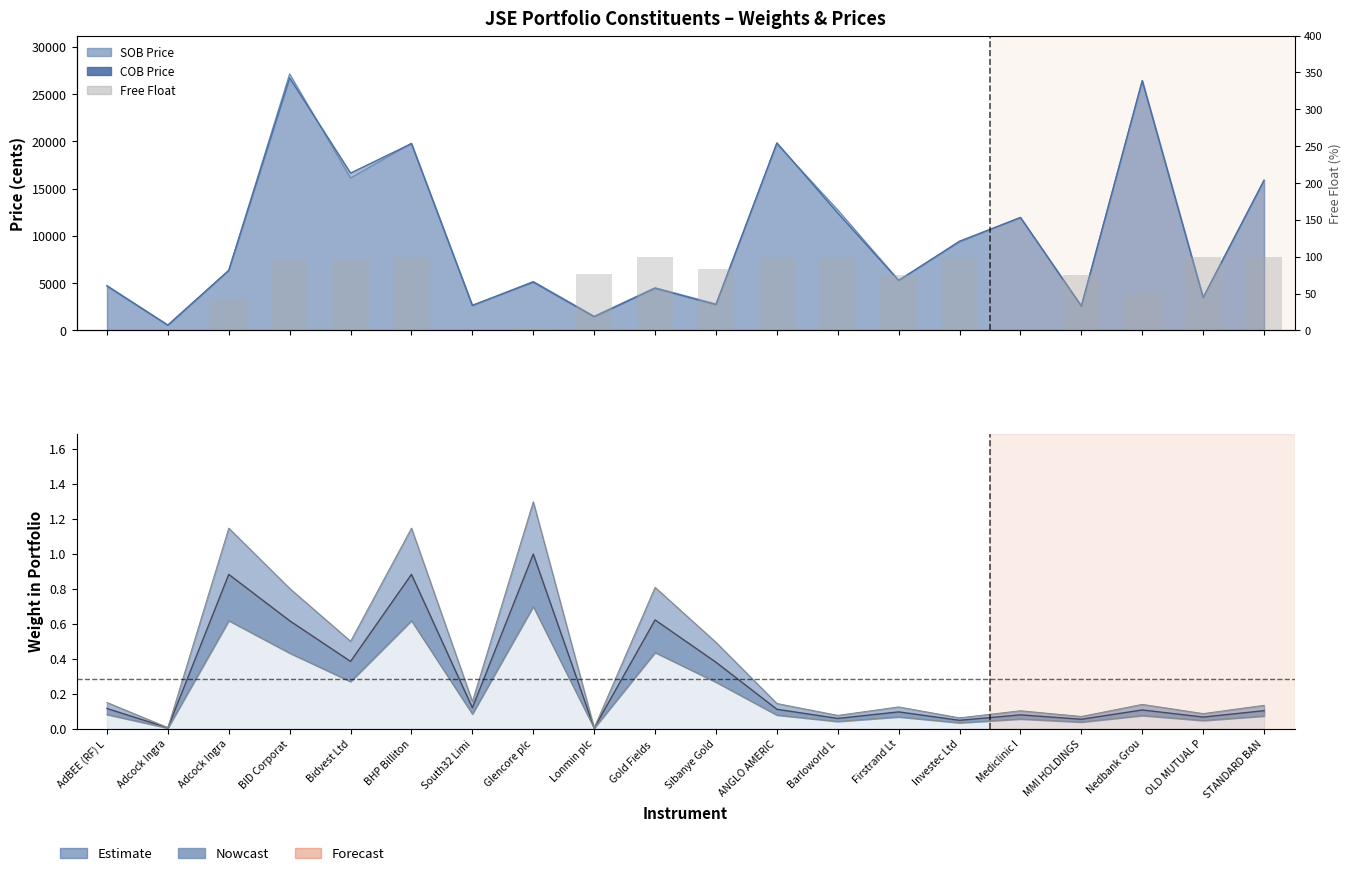

Count the number of categories in the chart.

20